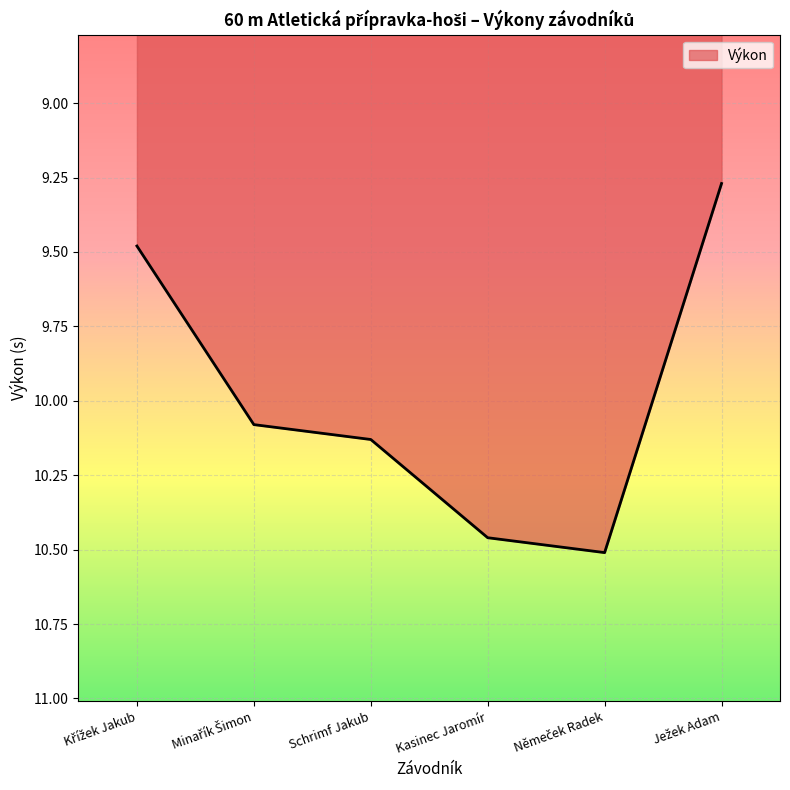

What position from the left is Kasinec Jaromír?

4